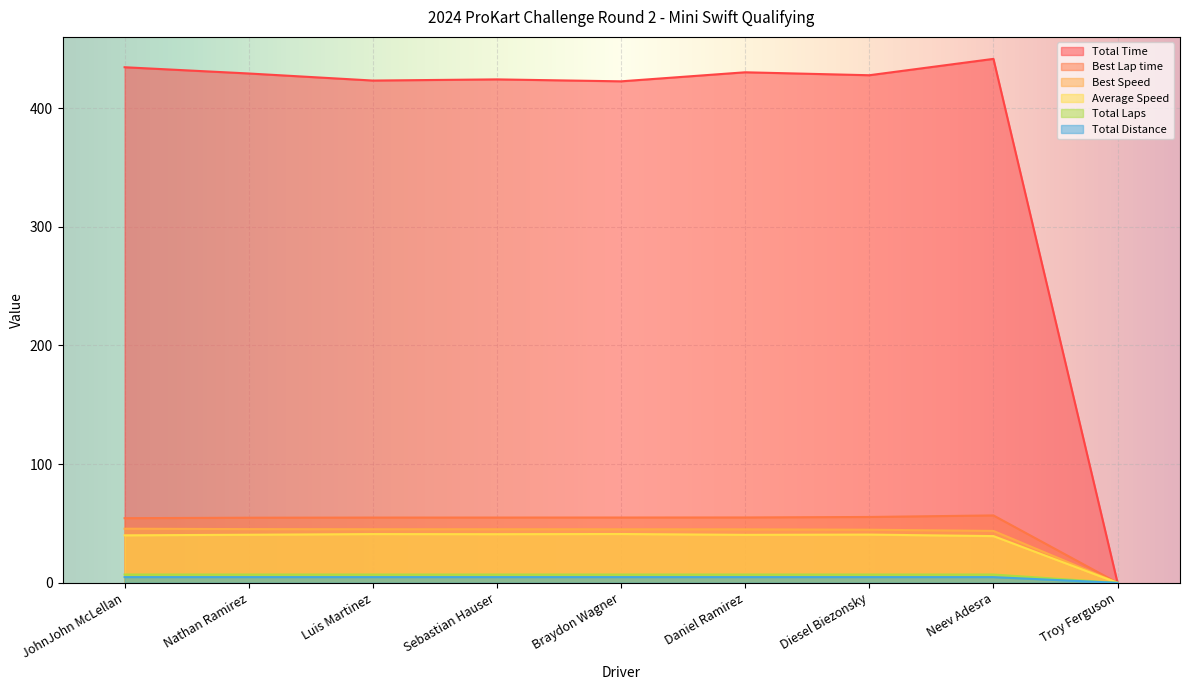

Which series has the largest range (max minus min)?

Total Time